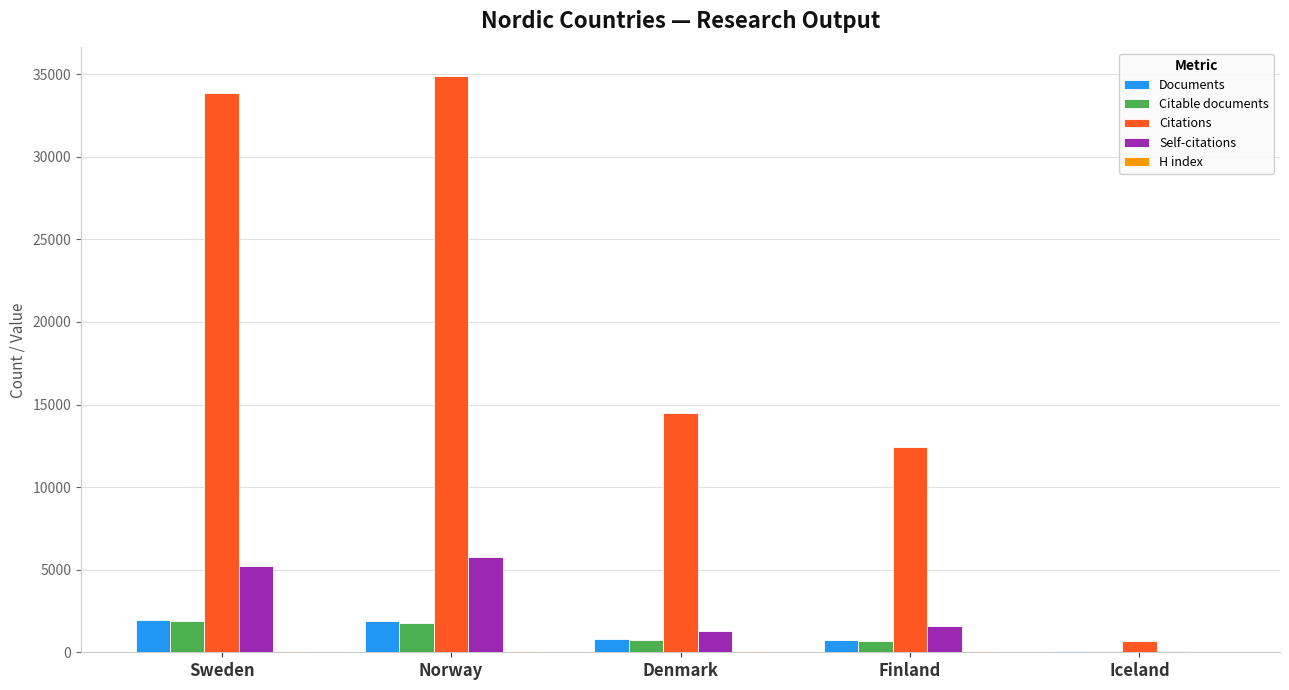

Which series changed the most between Norway and Iceland?

Citations